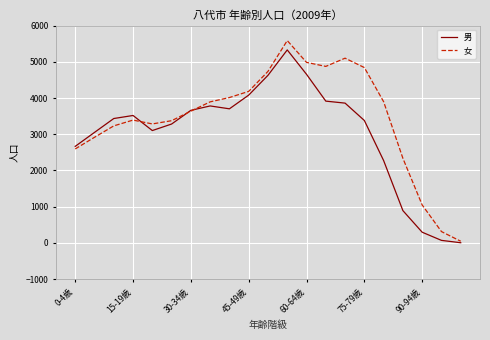

What is the maximum value shown in the chart?

5585